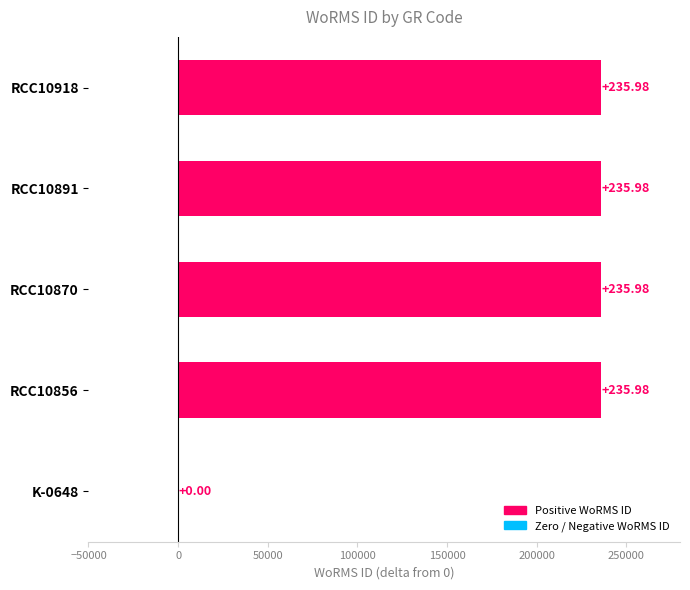

Are the bars horizontal?

Yes